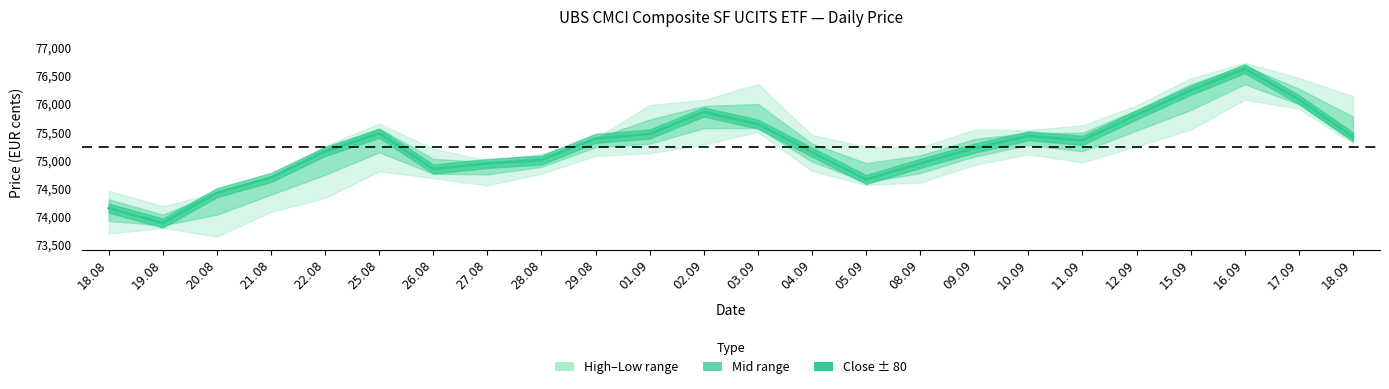

How many categories are shown in the chart?

24